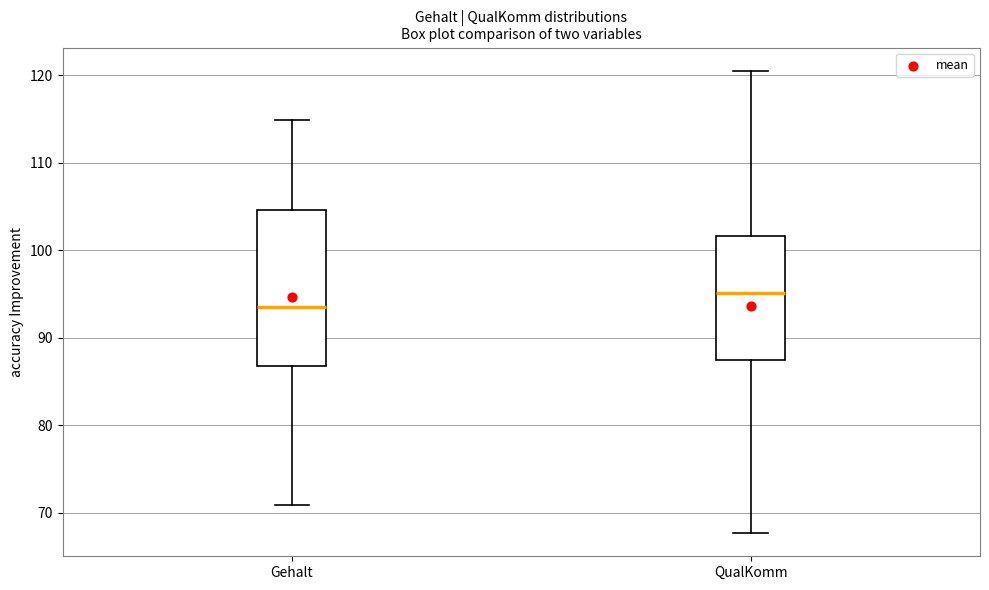

Reading left to right, transcribe this box plot: for each box, give where its median line is, the range the box spans, and where its two whiskers end, as read against the y-axis. The values are not printed on the chart, so give them approximately, as read against the axis.

Gehalt: median 94, box 87 to 105, whiskers 71 to 115
QualKomm: median 95, box 87 to 102, whiskers 68 to 121